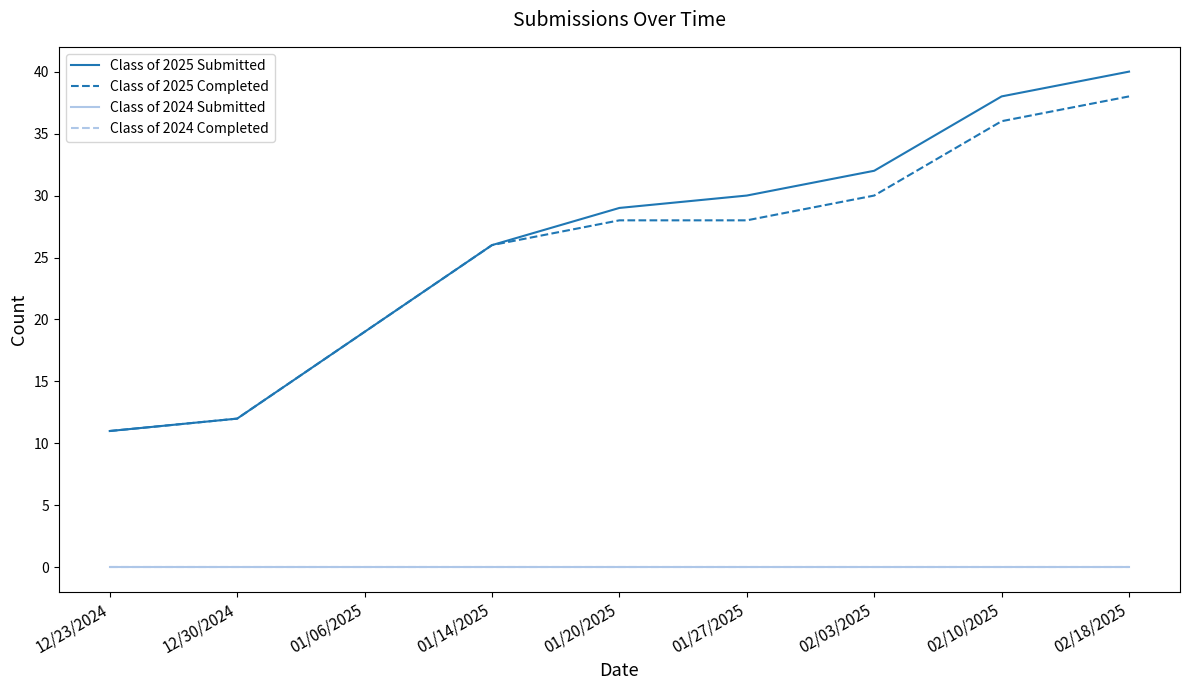

What is the total value across all series at 02/18/2025?

78